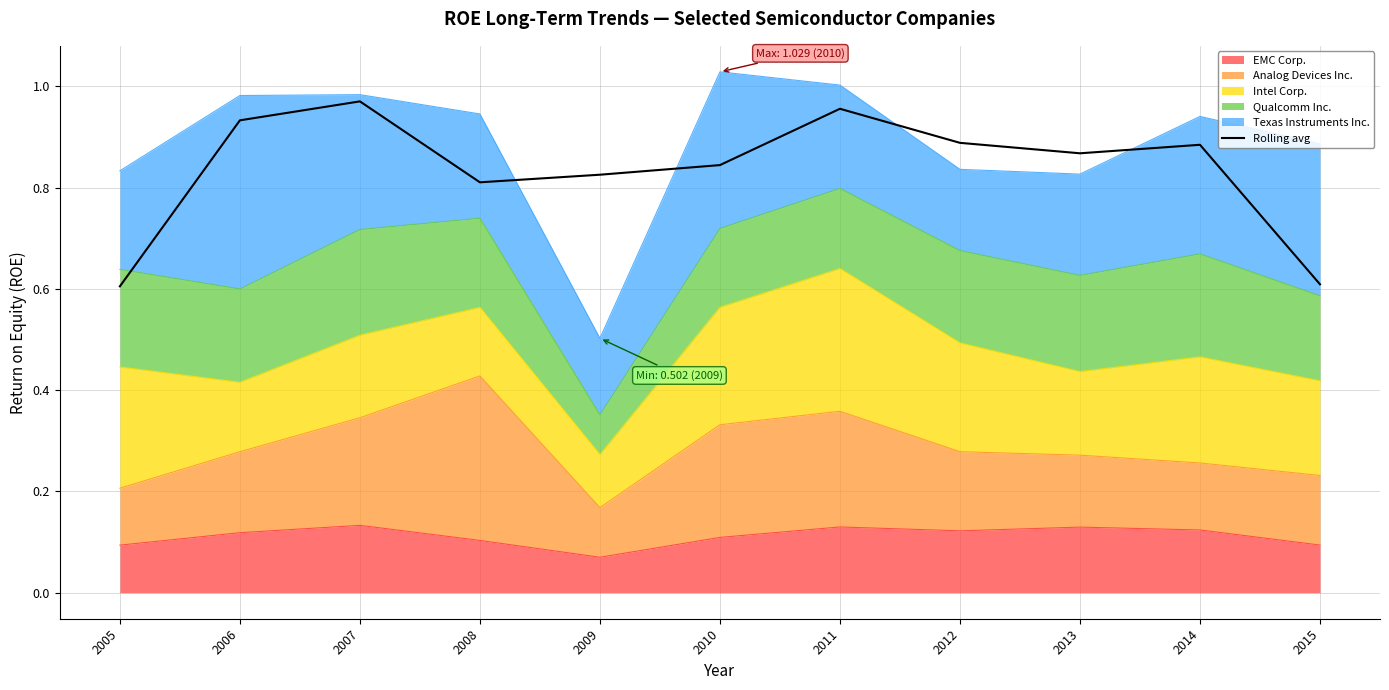

What is the value of the 3rd point from the left?

1.0